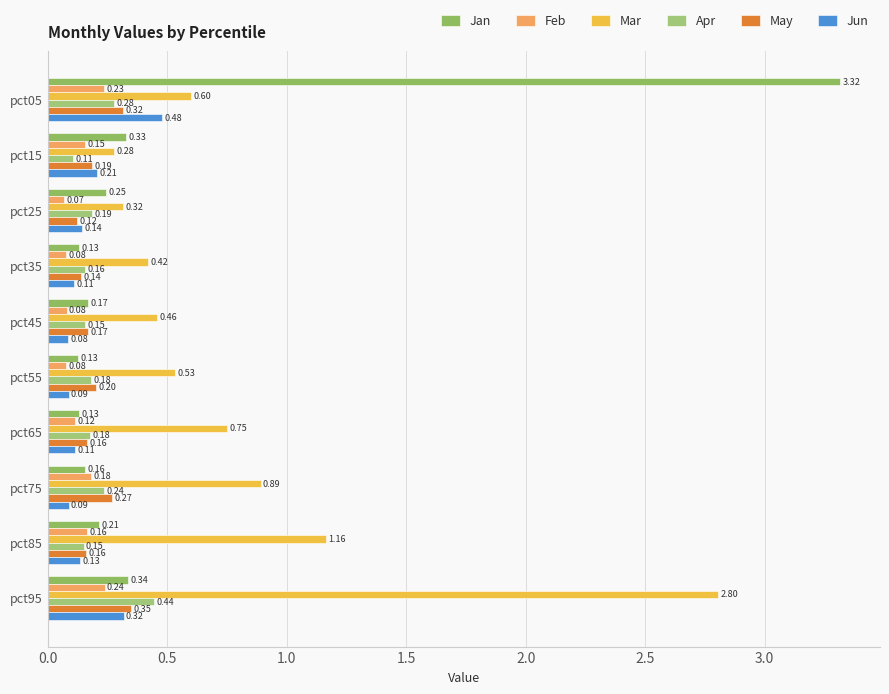

Reading left to right, what are all the values shown in this chart?

Jan: 3.3	0.3	0.2	0.1	0.2	0.1	0.1	0.2	0.2	0.3
Feb: 0.2	0.2	0.1	0.1	0.1	0.1	0.1	0.2	0.2	0.2
Mar: 0.6	0.3	0.3	0.4	0.5	0.5	0.8	0.9	1.2	2.8
Apr: 0.3	0.1	0.2	0.2	0.2	0.2	0.2	0.2	0.2	0.4
May: 0.3	0.2	0.1	0.1	0.2	0.2	0.2	0.3	0.2	0.4
Jun: 0.5	0.2	0.1	0.1	0.1	0.1	0.1	0.1	0.1	0.3